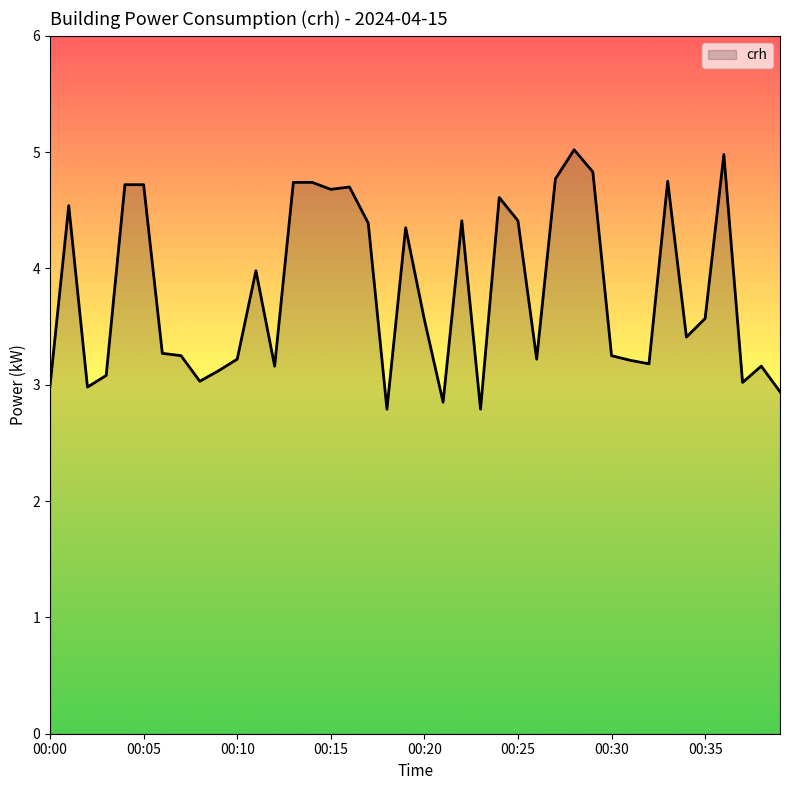

What is the greatest value displayed?

5.0